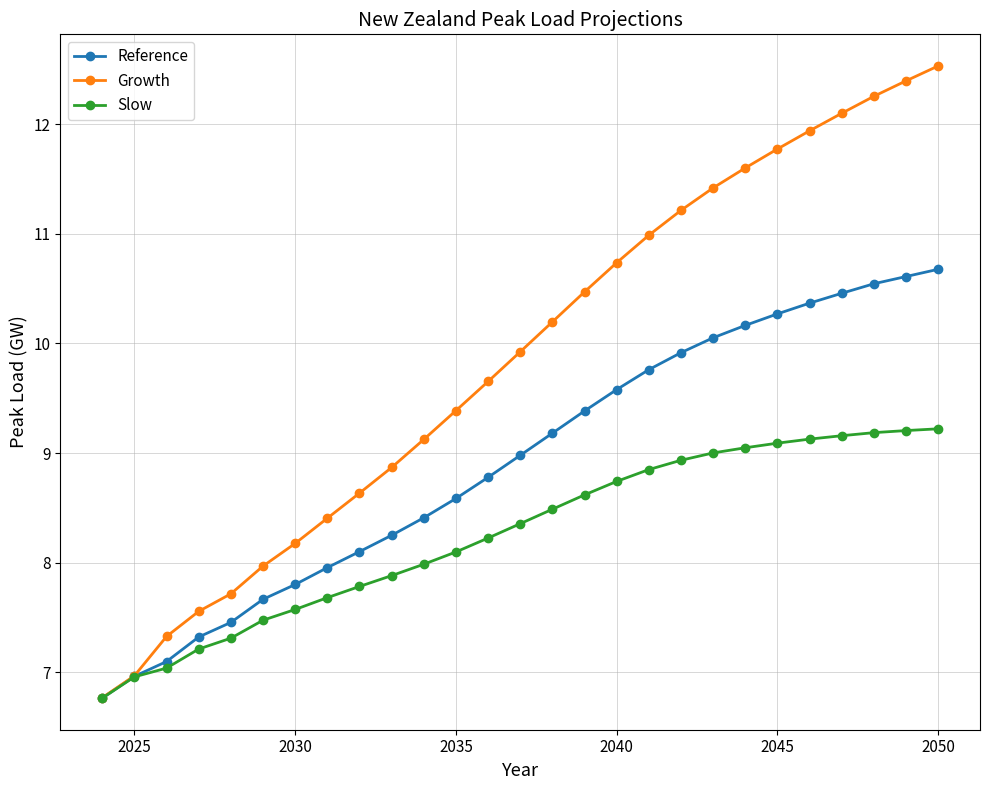

Reading left to right, extract all data points from this chart.

Reference: 6.8	7.0	7.1	7.3	7.5	7.7	7.8	8.0	8.1	8.2	8.4	8.6	8.8	9.0	9.2	9.4	9.6	9.8	9.9	10.1	10.2	10.3	10.4	10.5	10.5	10.6	10.7
Growth: 6.8	7.0	7.3	7.6	7.7	8.0	8.2	8.4	8.6	8.9	9.1	9.4	9.7	9.9	10.2	10.5	10.7	11.0	11.2	11.4	11.6	11.8	11.9	12.1	12.3	12.4	12.5
Slow: 6.8	7.0	7.0	7.2	7.3	7.5	7.6	7.7	7.8	7.9	8.0	8.1	8.2	8.4	8.5	8.6	8.7	8.8	8.9	9.0	9.0	9.1	9.1	9.2	9.2	9.2	9.2